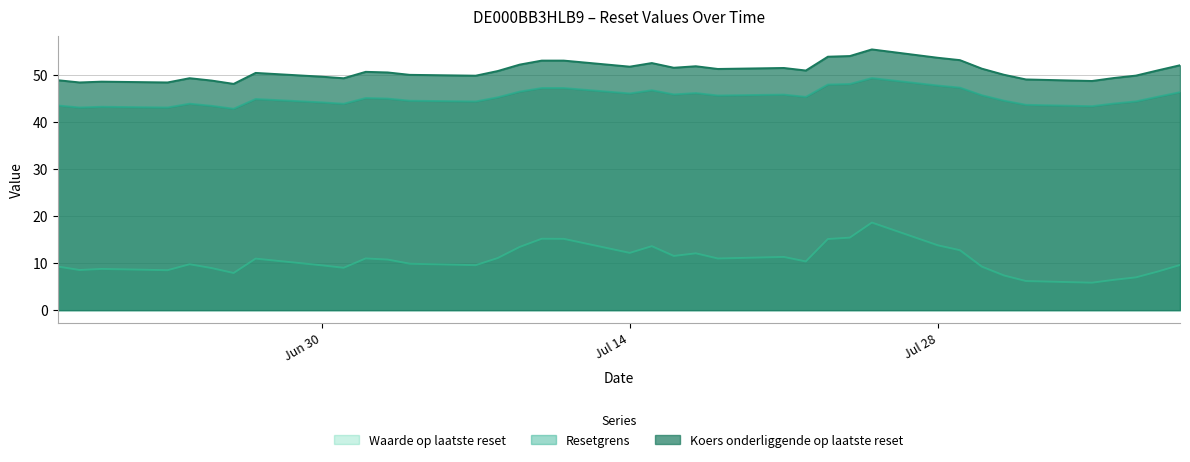

True or false: Waarde op laatste reset has a value of 15.2 at 2025-07-10.

True